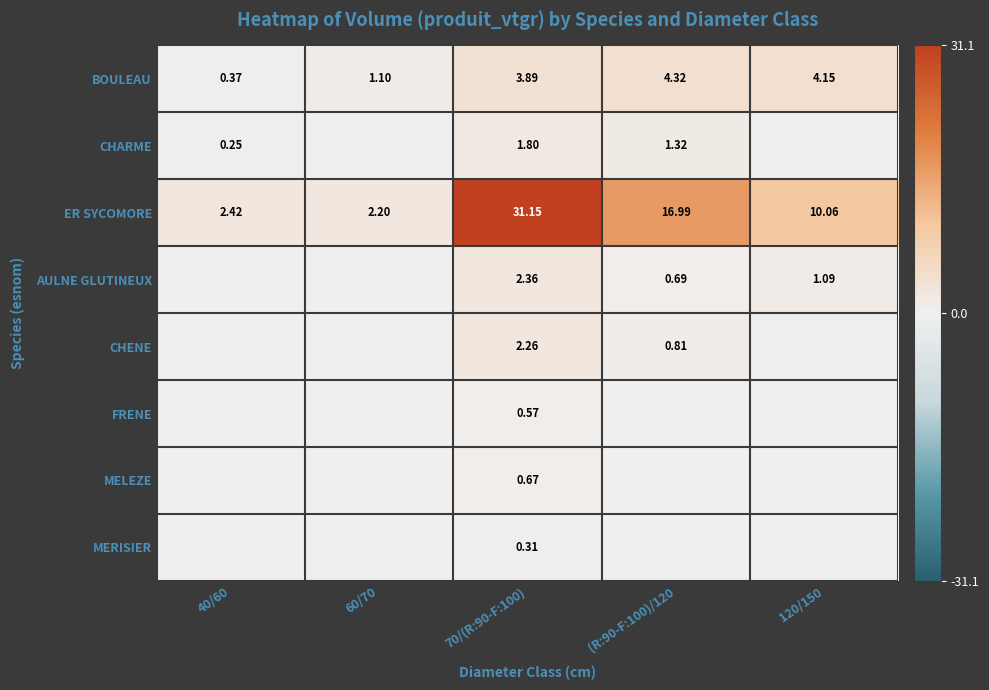

Is the value of BOULEAU at 120/150 greater than the value of CHARME at (R:90-F:100)/120?

Yes